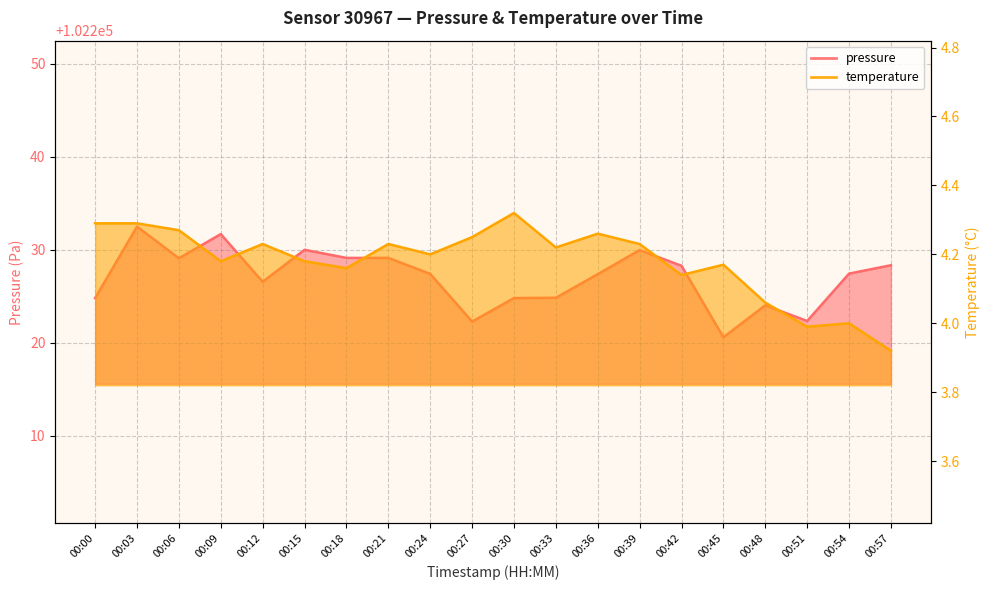

What value does the temperature series have at 00:12?

4.2